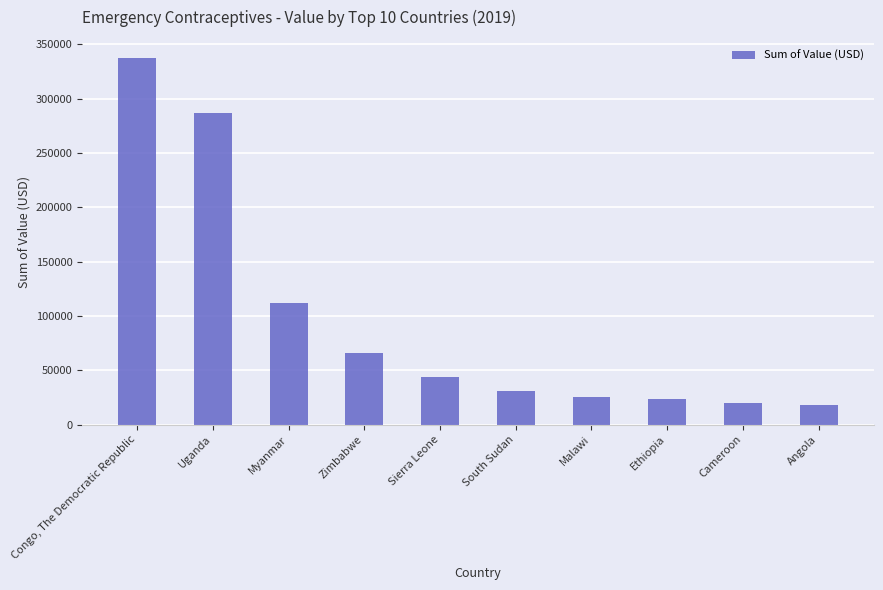

List the labels in order of value, largest first.

Congo, The Democratic Republic, Uganda, Myanmar, Zimbabwe, Sierra Leone, South Sudan, Malawi, Ethiopia, Cameroon, Angola